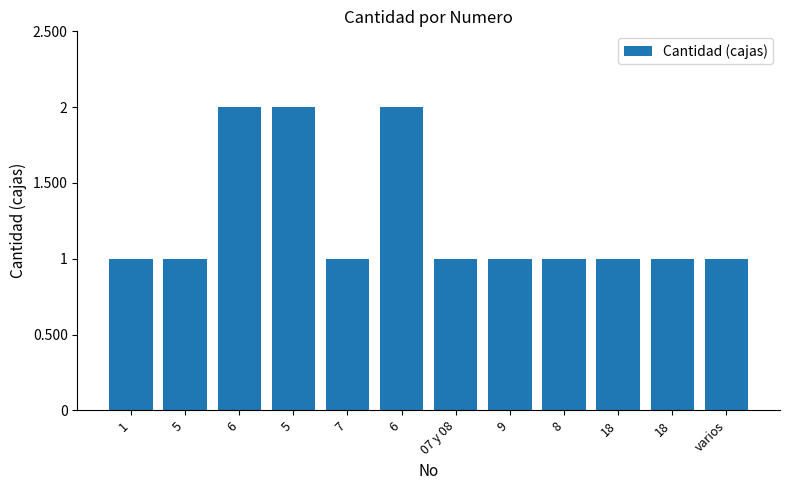

Count the number of categories in the chart.

12